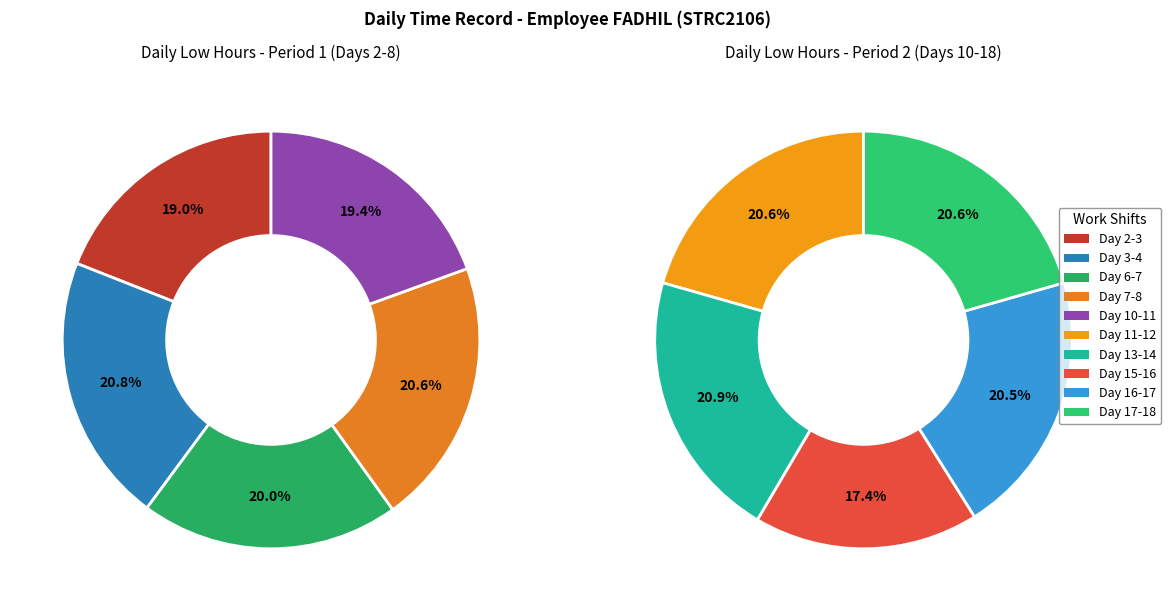

The Day 17-18 slice represents 5% of the pie. True or false?

False